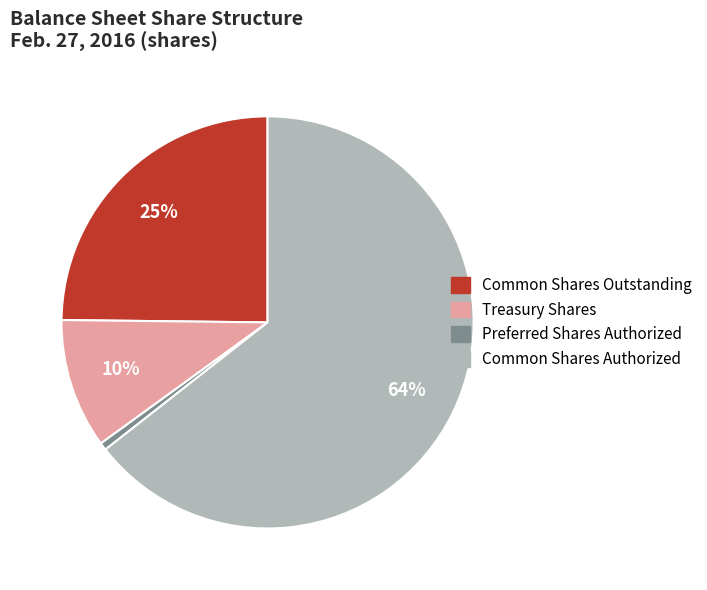

Approximately how many times larger is the value at Common Shares Authorized compared to Common Shares Outstanding?

2.6